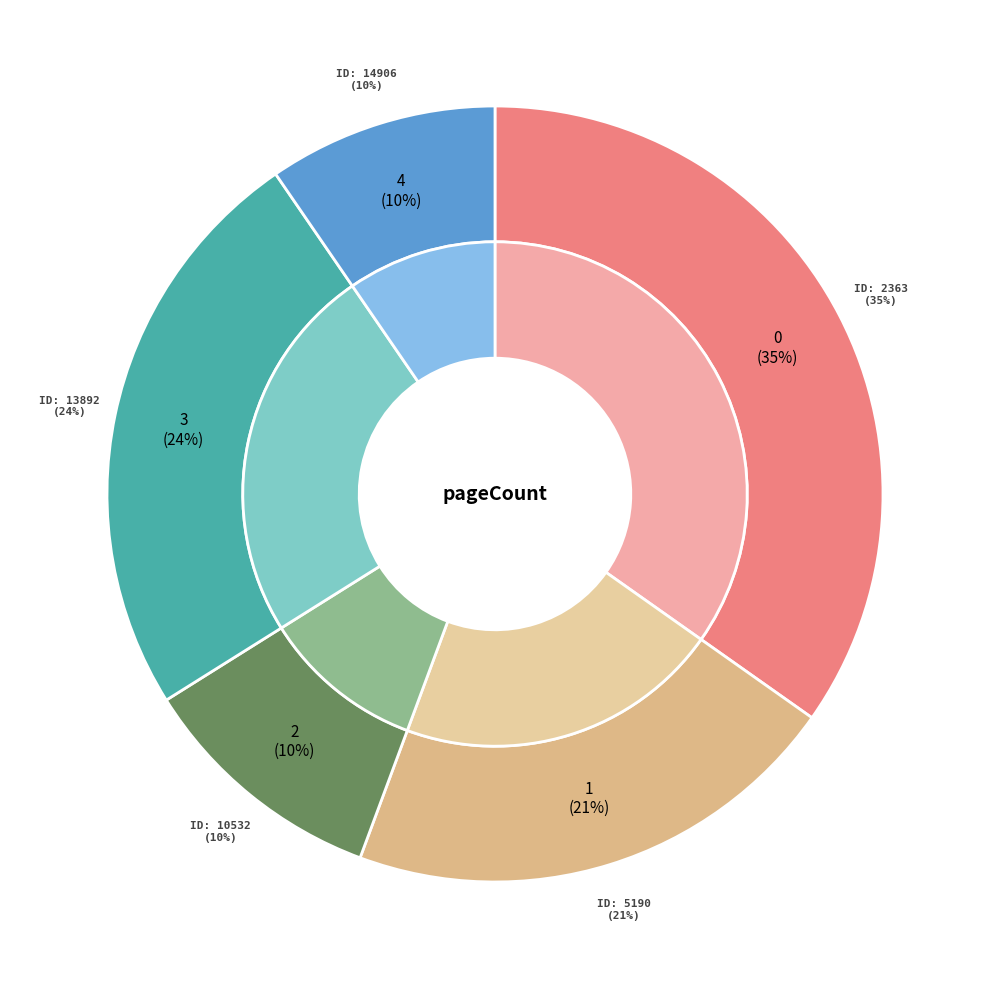

Does 10532 account for over 50% of the chart?

No